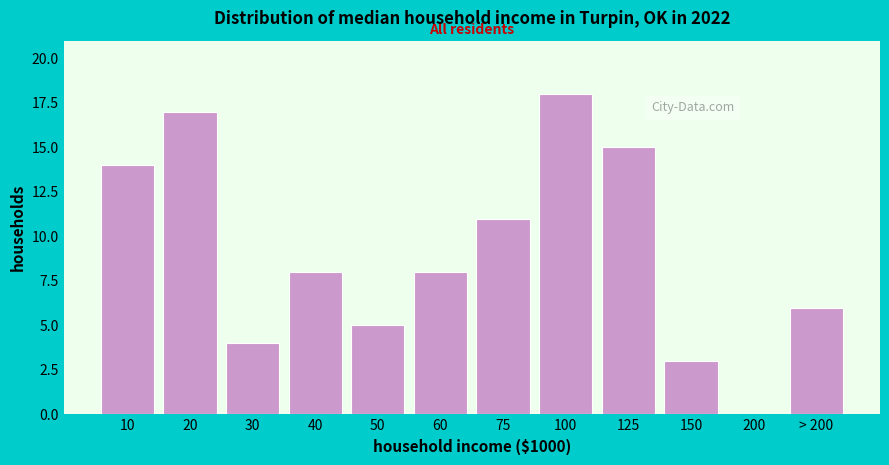

Reading left to right, what are all the values shown in this chart?

10=14	20=17	30=4	40=8	50=5	60=8	75=11	100=18	125=15	150=3	200=0	> 200=6